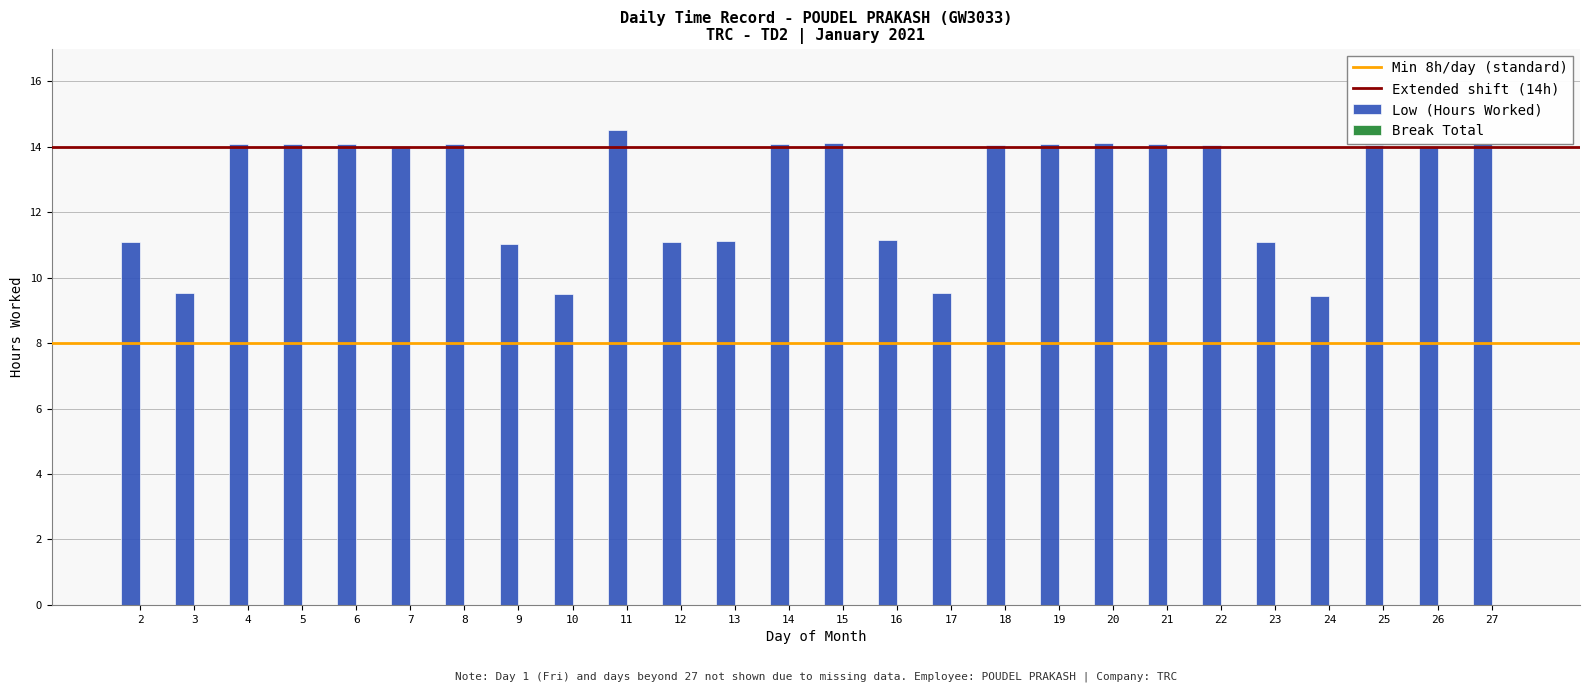

What is the smallest value displayed?

9.4